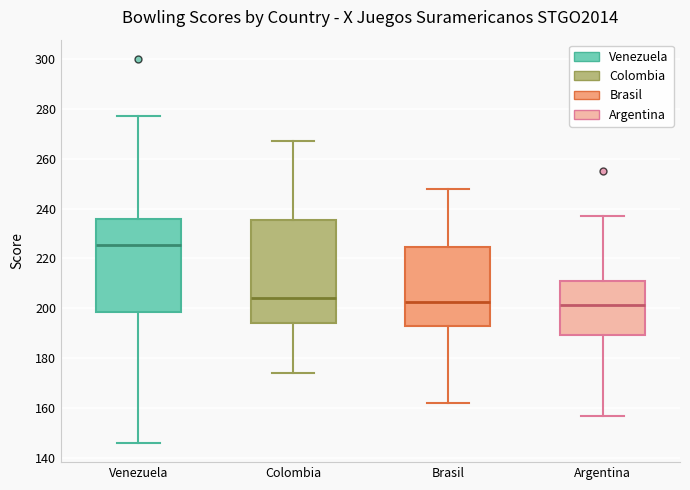

Where does the upper whisker of the box for Brasil end on the y-axis? The values are not printed on the chart, so give them approximately, as read against the axis.

248